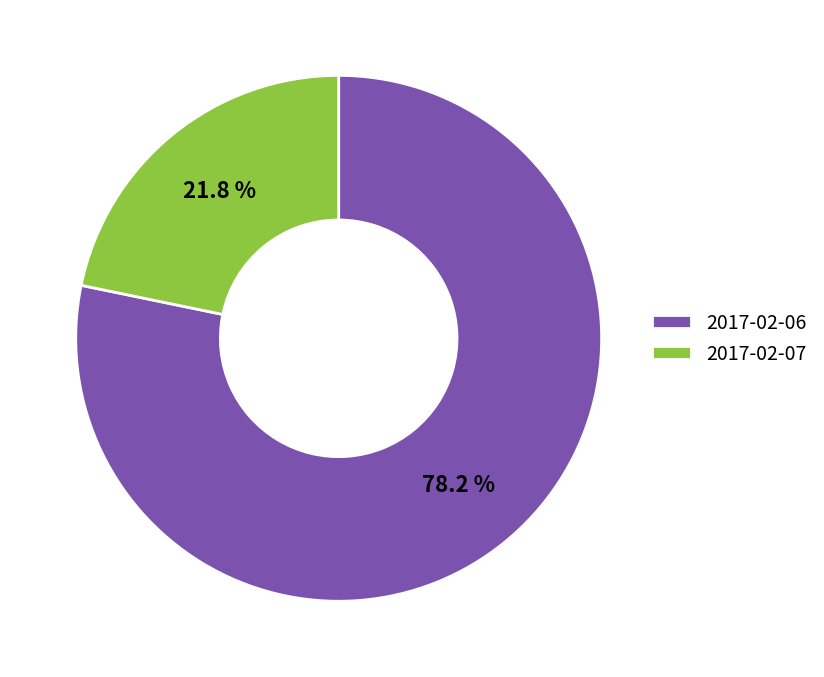

What is the majority slice?

2017-02-06